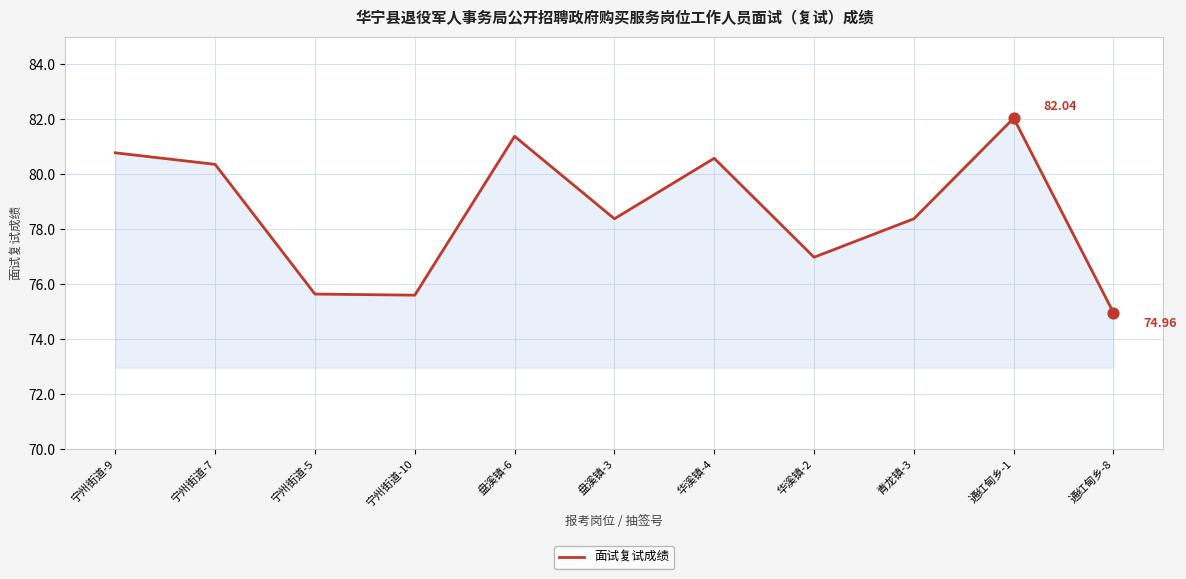

What is the change in value from 华溪镇-2 to 通红甸乡-8?

-2.0